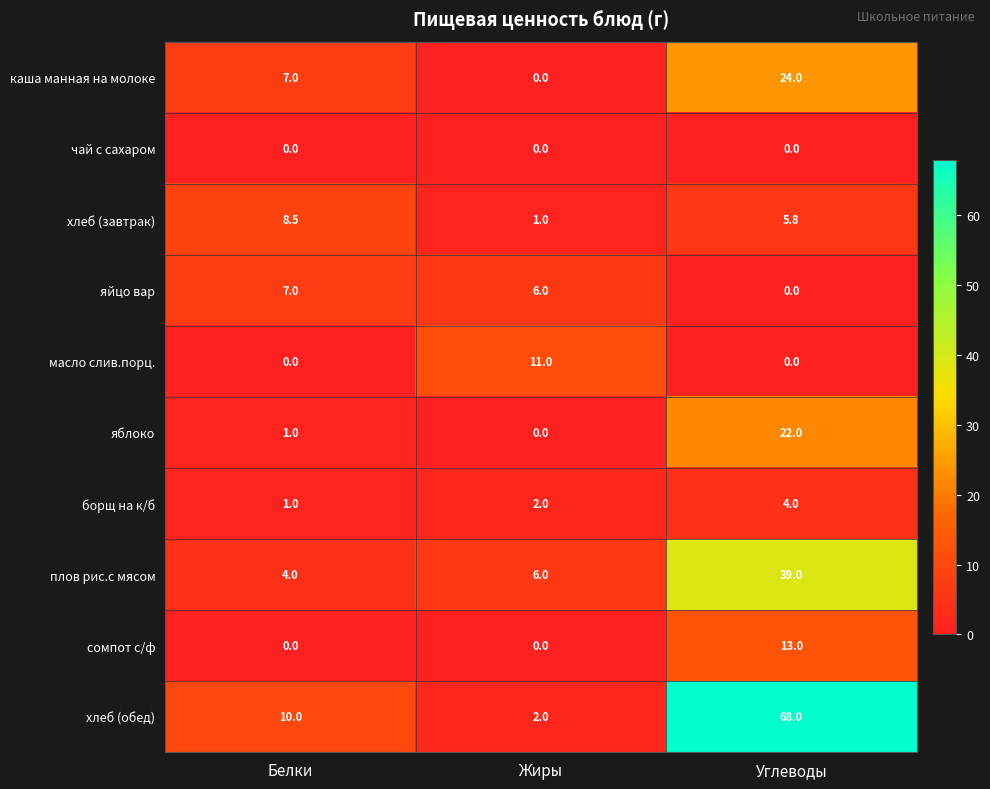

Where is каша манная на молоке nearest to the value 12?

Белки